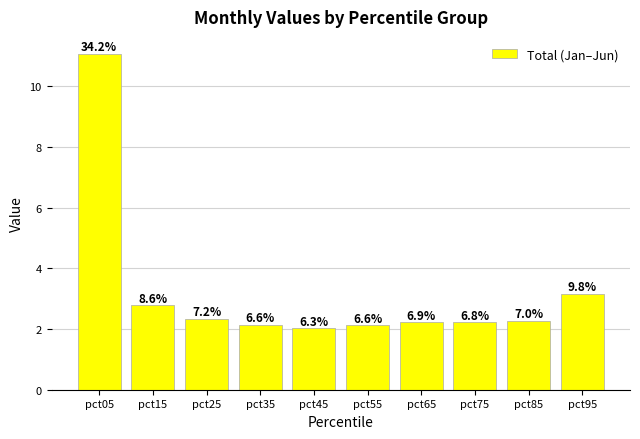

What is the sum of the values at pct55 and pct15?

4.9